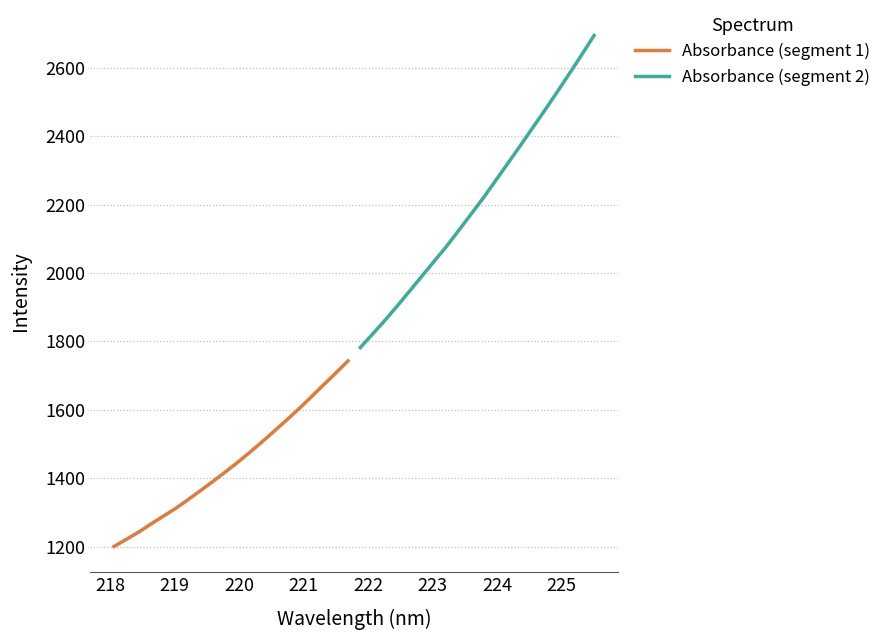

Does the chart have visible grid lines?

Yes